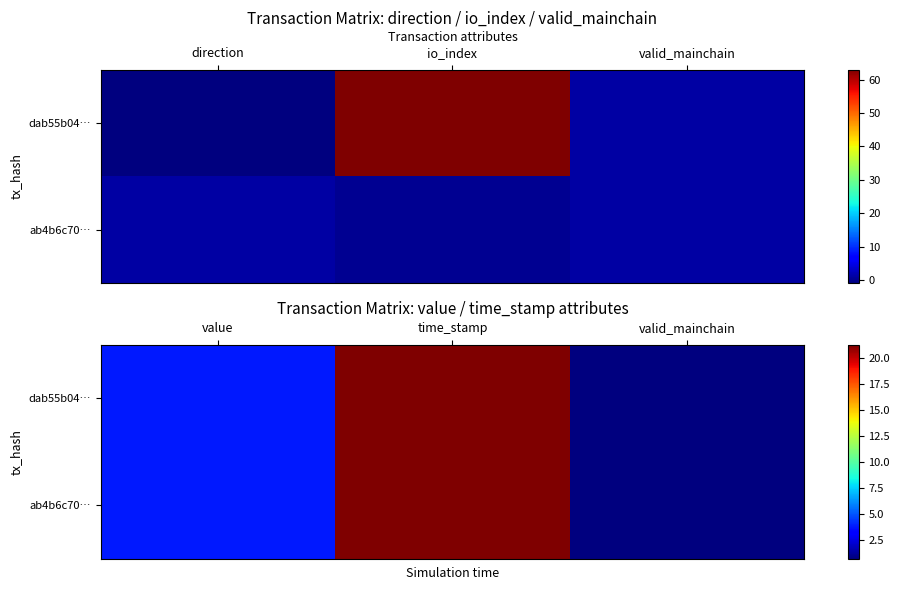

How many data points in ab4b6c70… are less than 3?

1